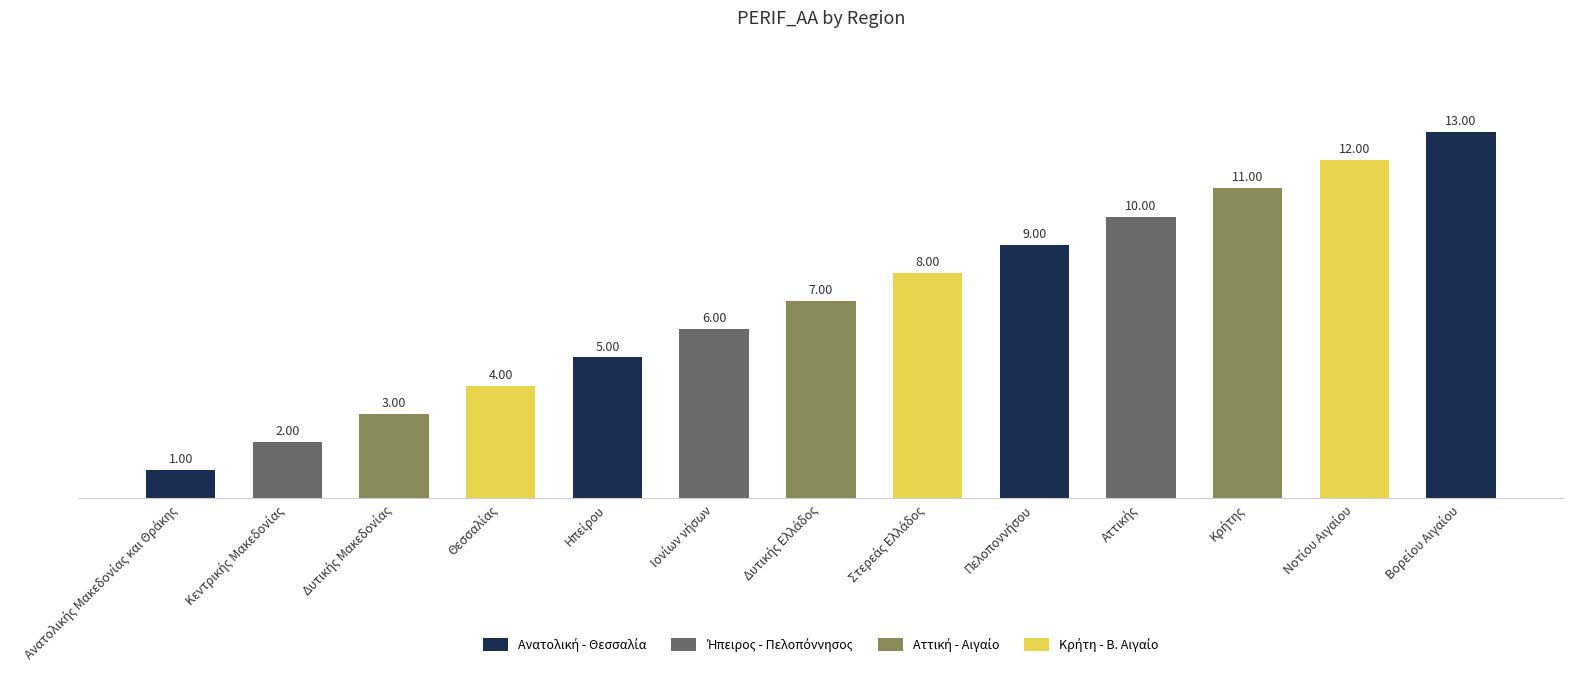

What is the average value?

7